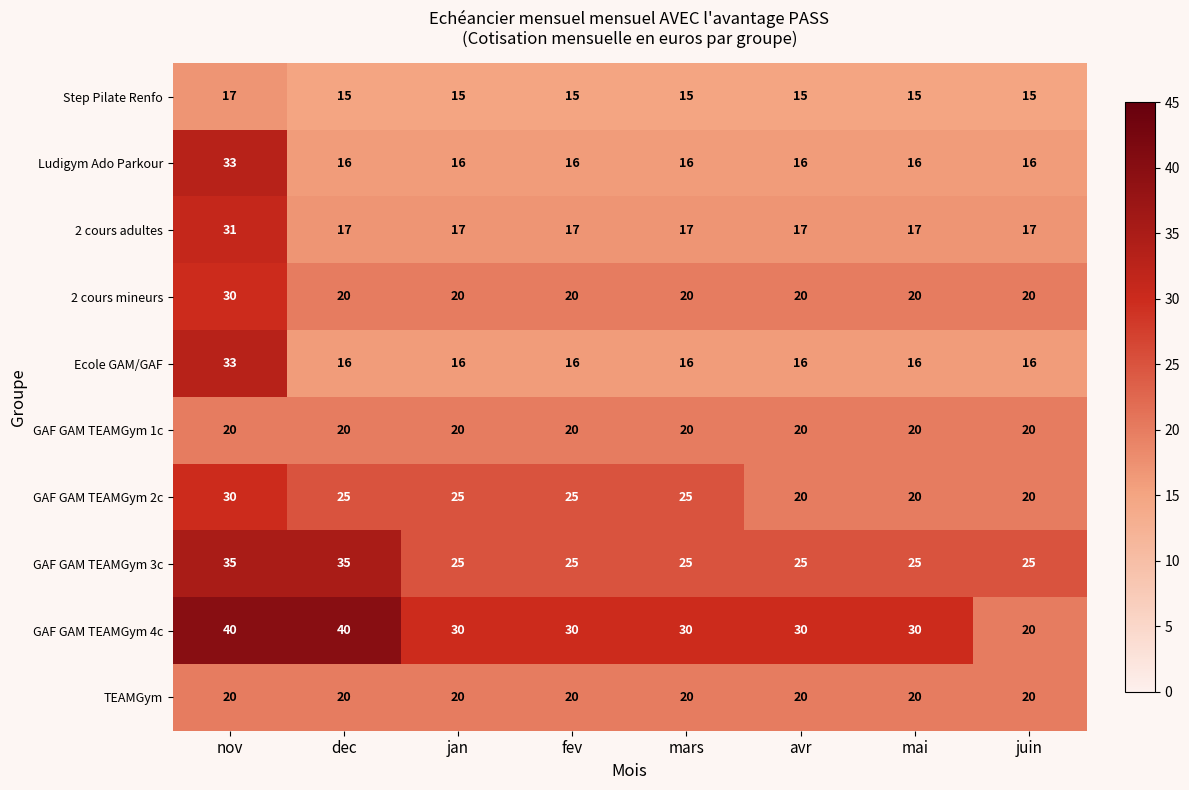

True or false: 2 cours adultes has a value of 17 at mai.

True